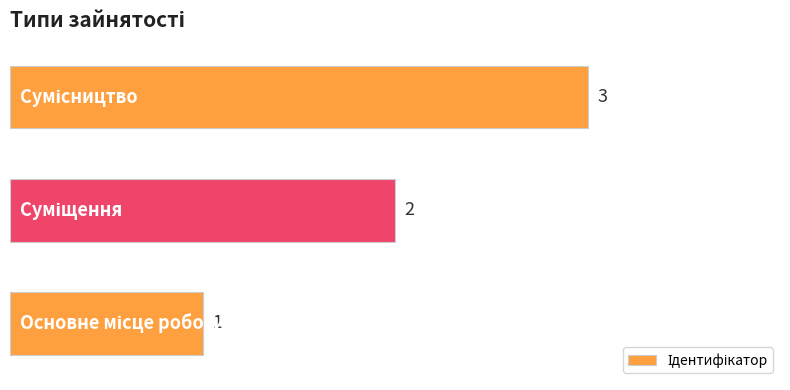

What is the sum of all values?

6